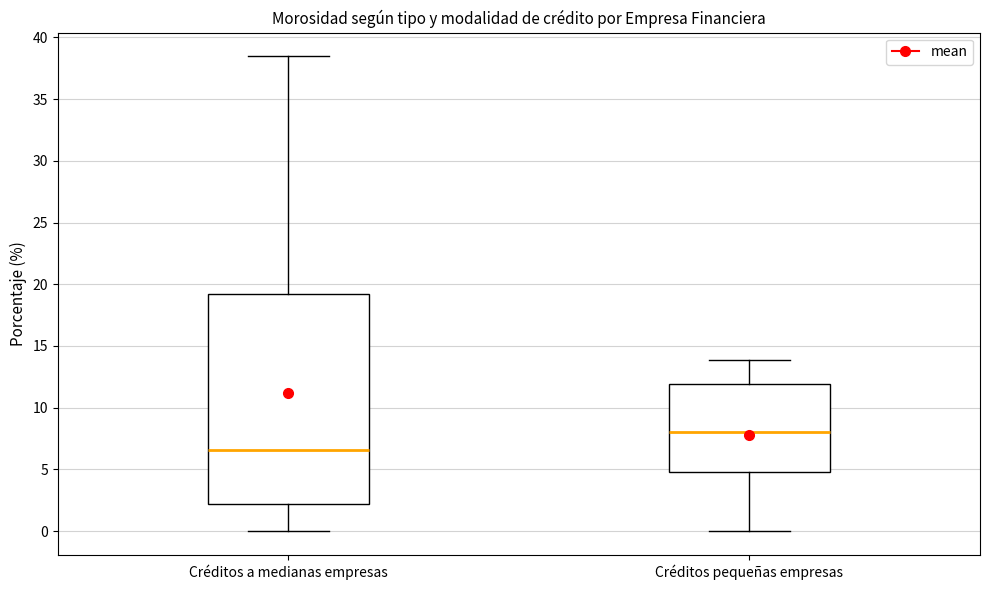

Reading left to right, transcribe this box plot: for each box, give where its median line is, the range the box spans, and where its two whiskers end, as read against the y-axis. The values are not printed on the chart, so give them approximately, as read against the axis.

Créditos a medianas empresas: median 6.5, box 2.0 to 19.0, whiskers 0.0 to 38.5
Créditos pequeñas empresas: median 8.0, box 5.0 to 12.0, whiskers 0.0 to 14.0